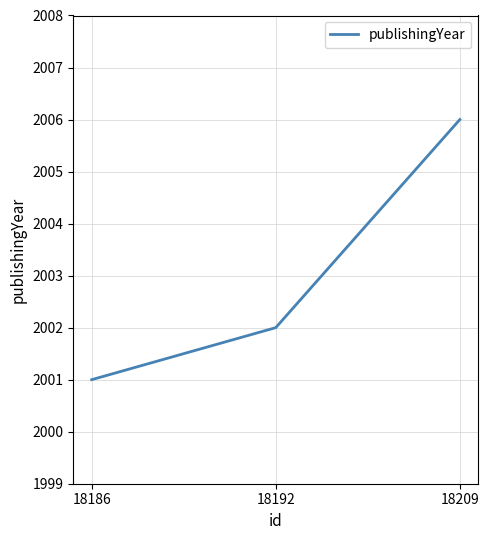

What is the average value?

2003